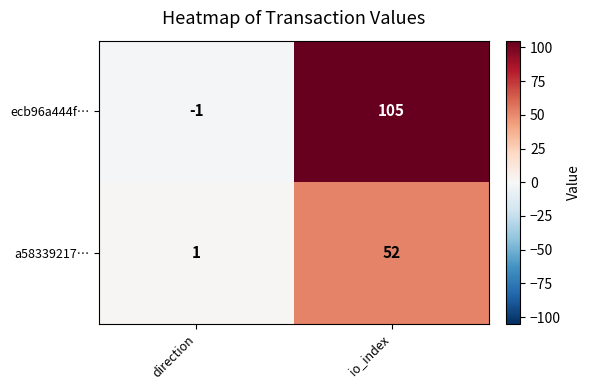

Which series has the largest total across all categories?

ecb96a444f…